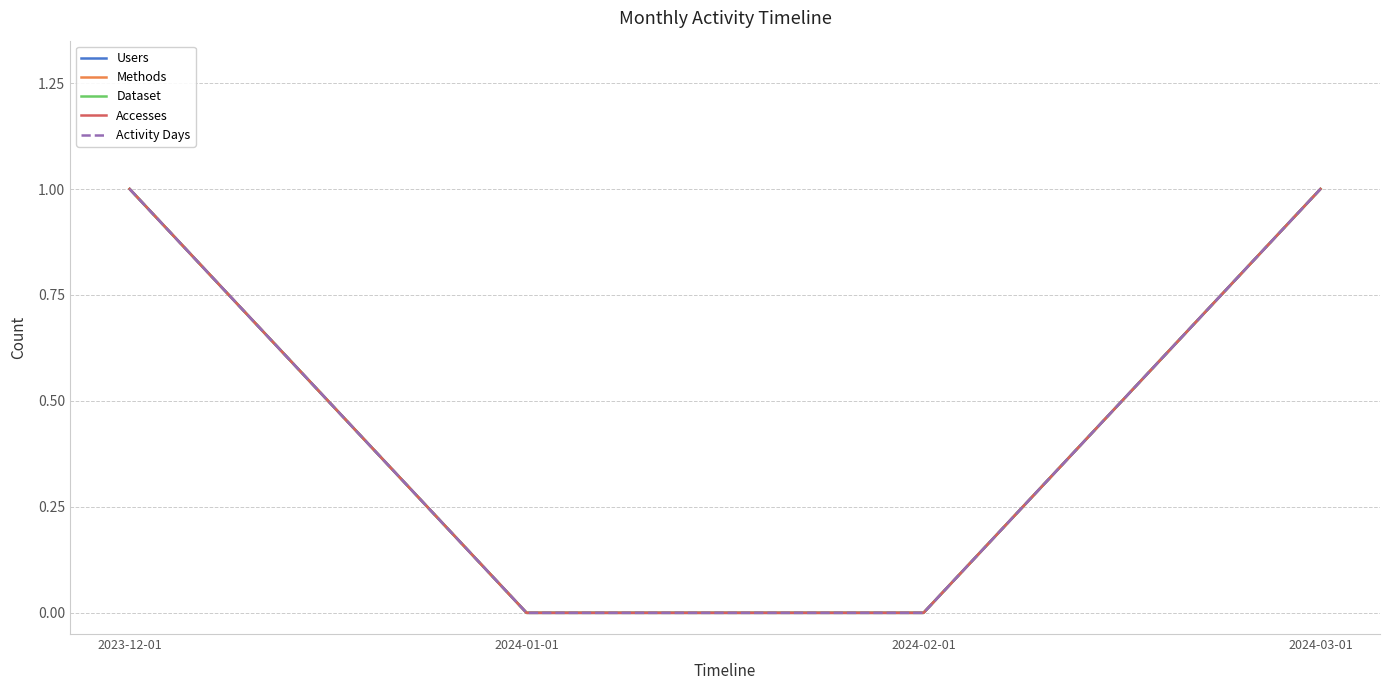

Is this an area chart (filled region under the line)?

No